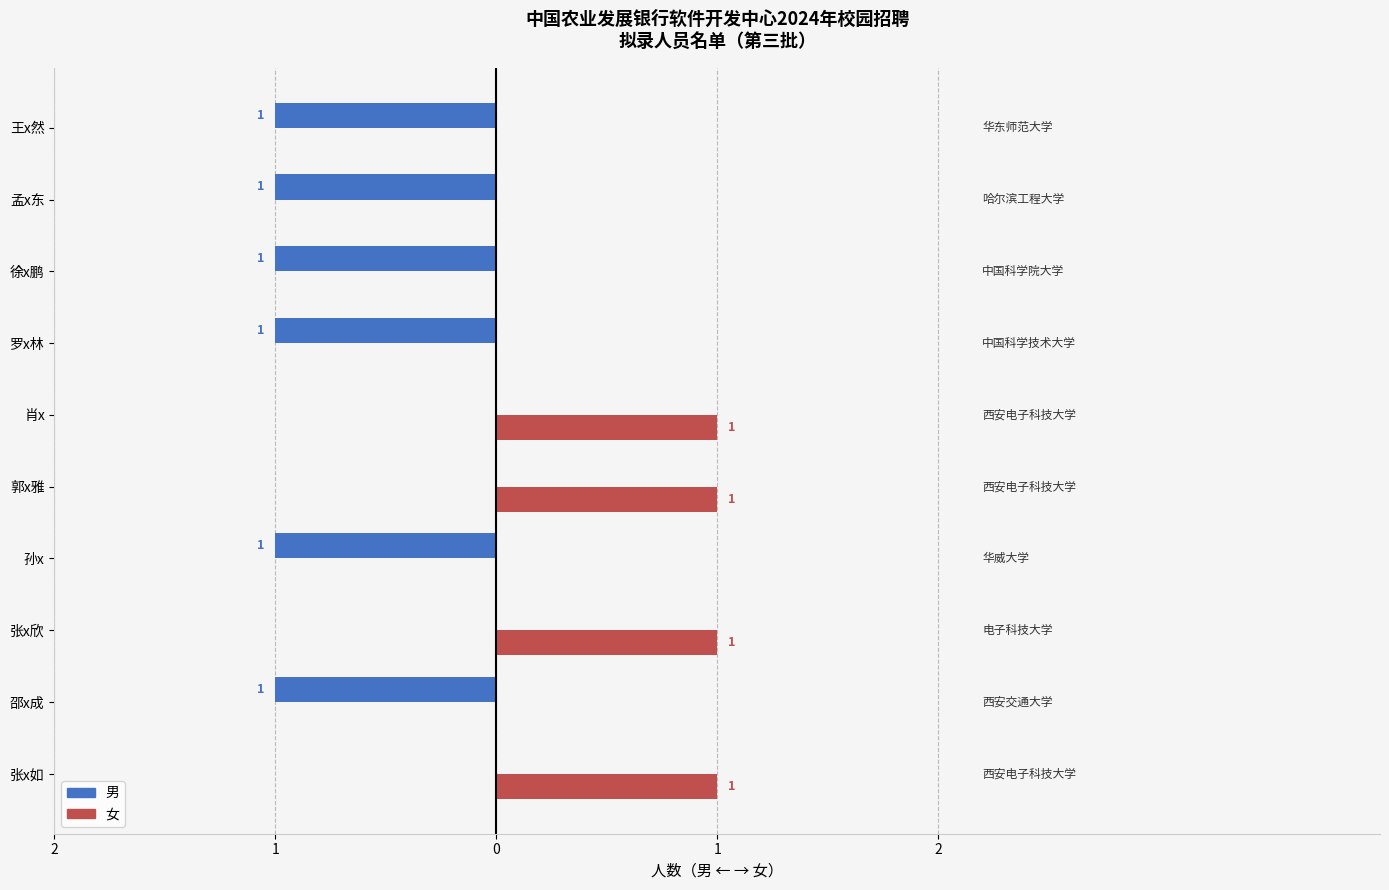

The value of 女性 at 王x然 is 0. True or false?

False